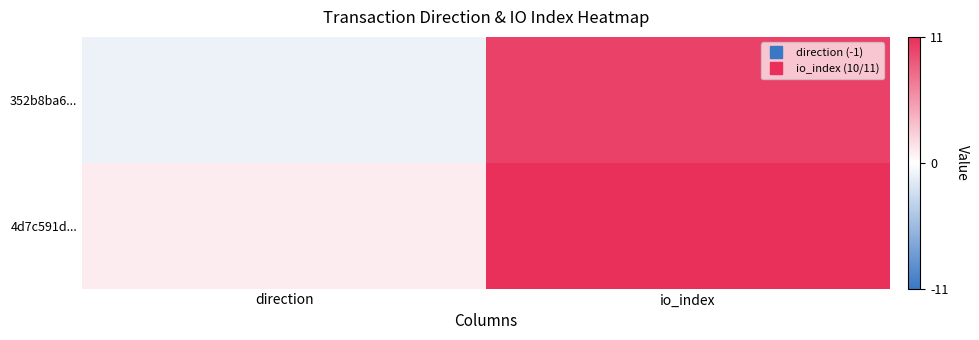

What is the difference between the highest and lowest values at io_index?

1